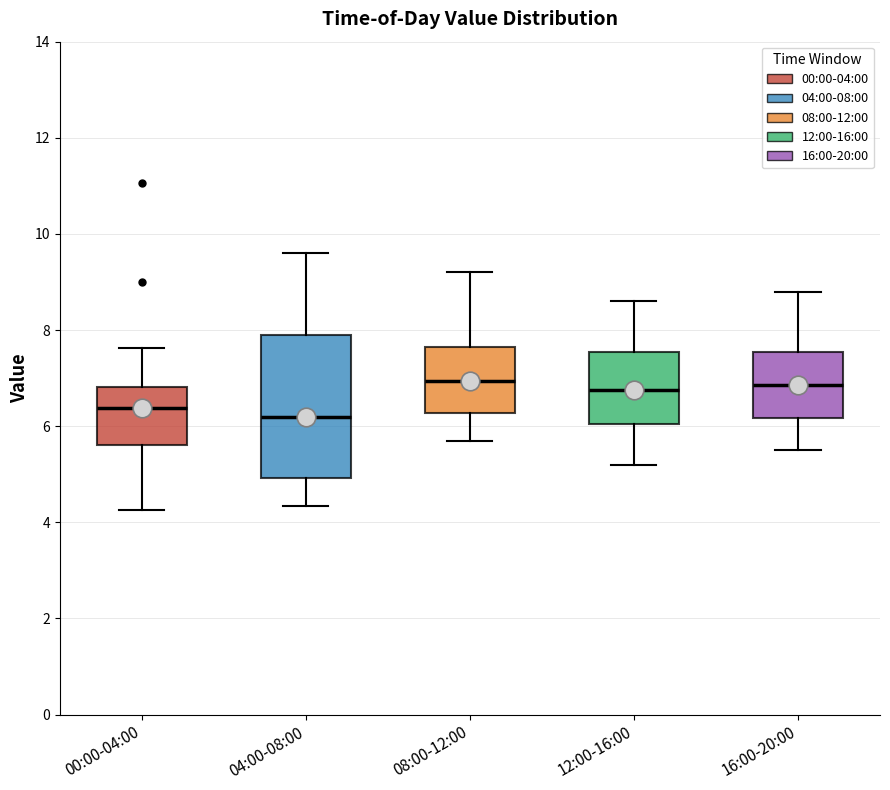

Where does the upper whisker of the box for 08:00-12:00 end on the y-axis? The values are not printed on the chart, so give them approximately, as read against the axis.

9.2